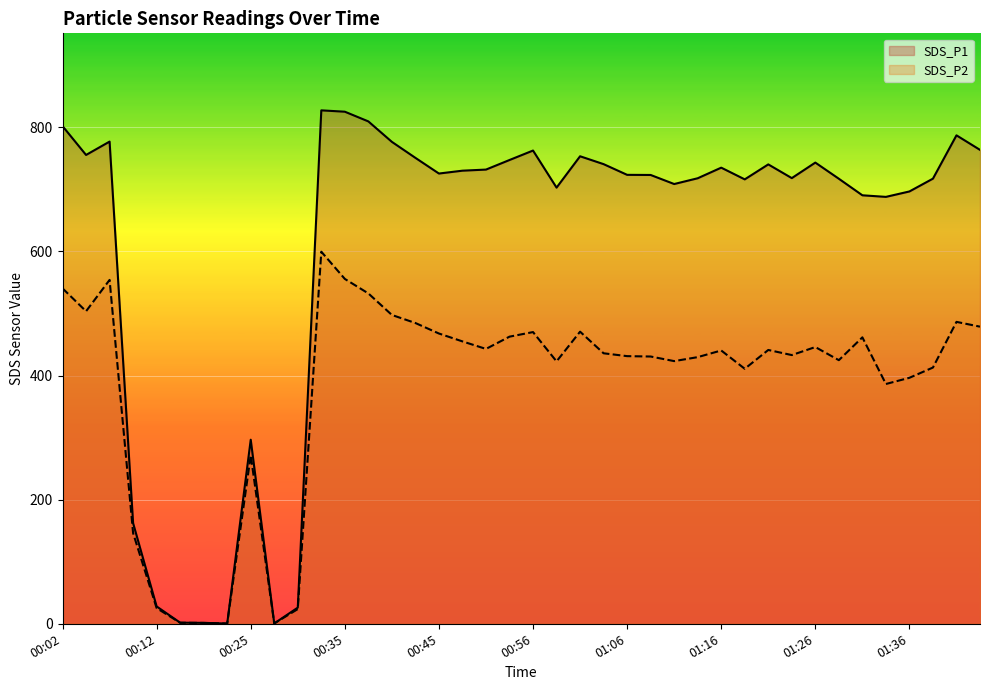

At how many categories does at least one series exceed 135?

34